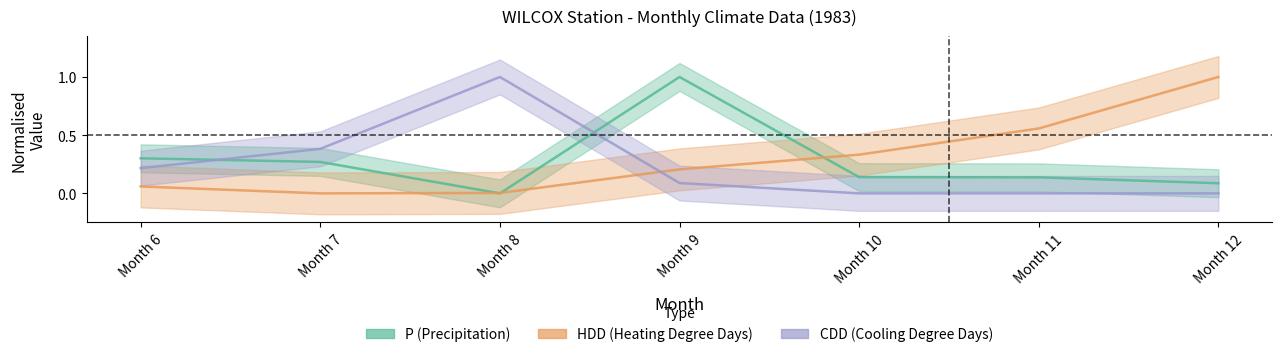

Where is HDD (Heating Degree Days) nearest to the value 0?

Month 7